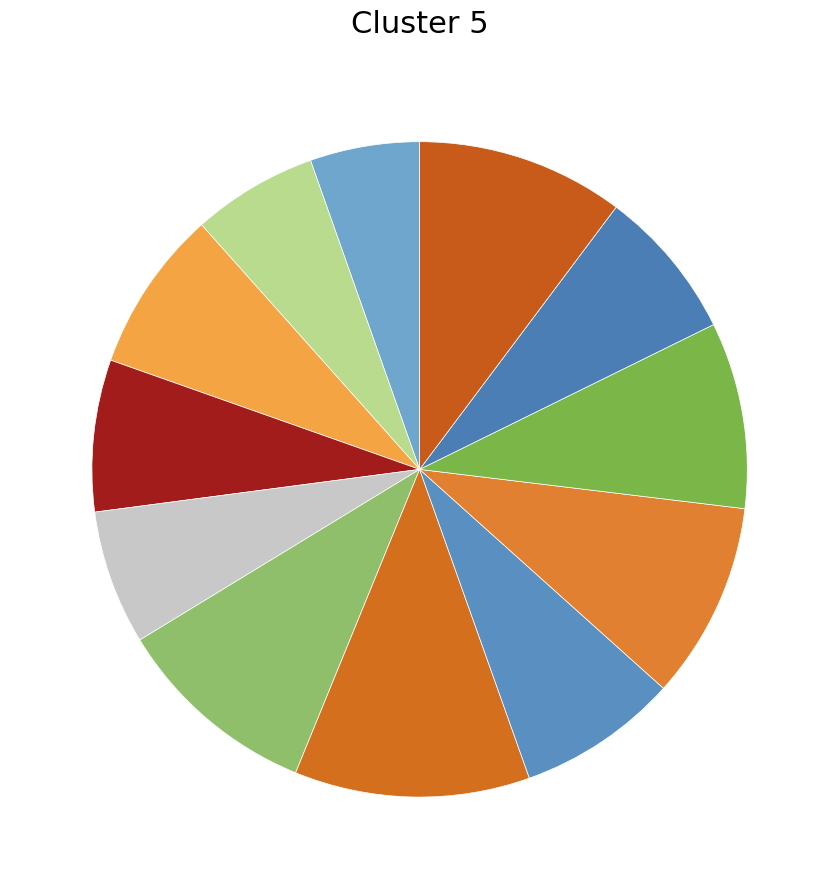

Is there a majority slice in this chart?

No